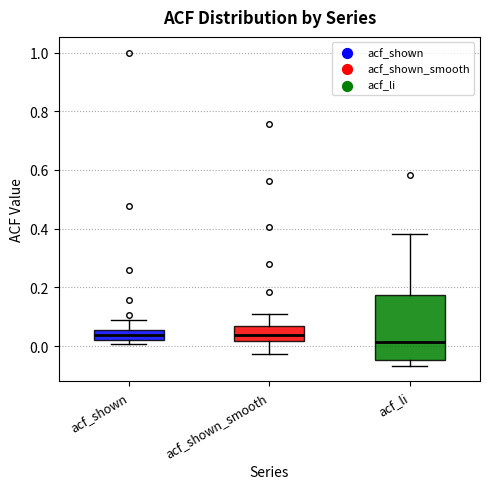

Where is the lower edge of the box for acf_shown on the y-axis? The values are not printed on the chart, so give them approximately, as read against the axis.

0.02